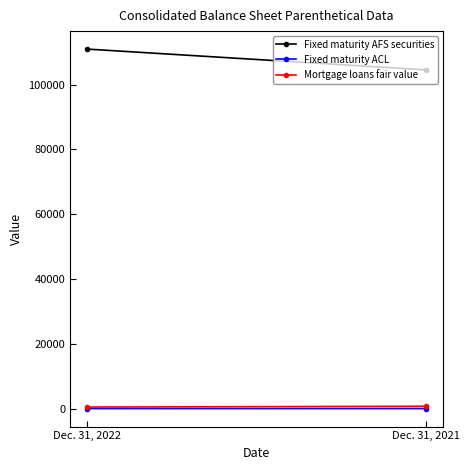

What is the total value across all series at Dec. 31, 2021?

105284